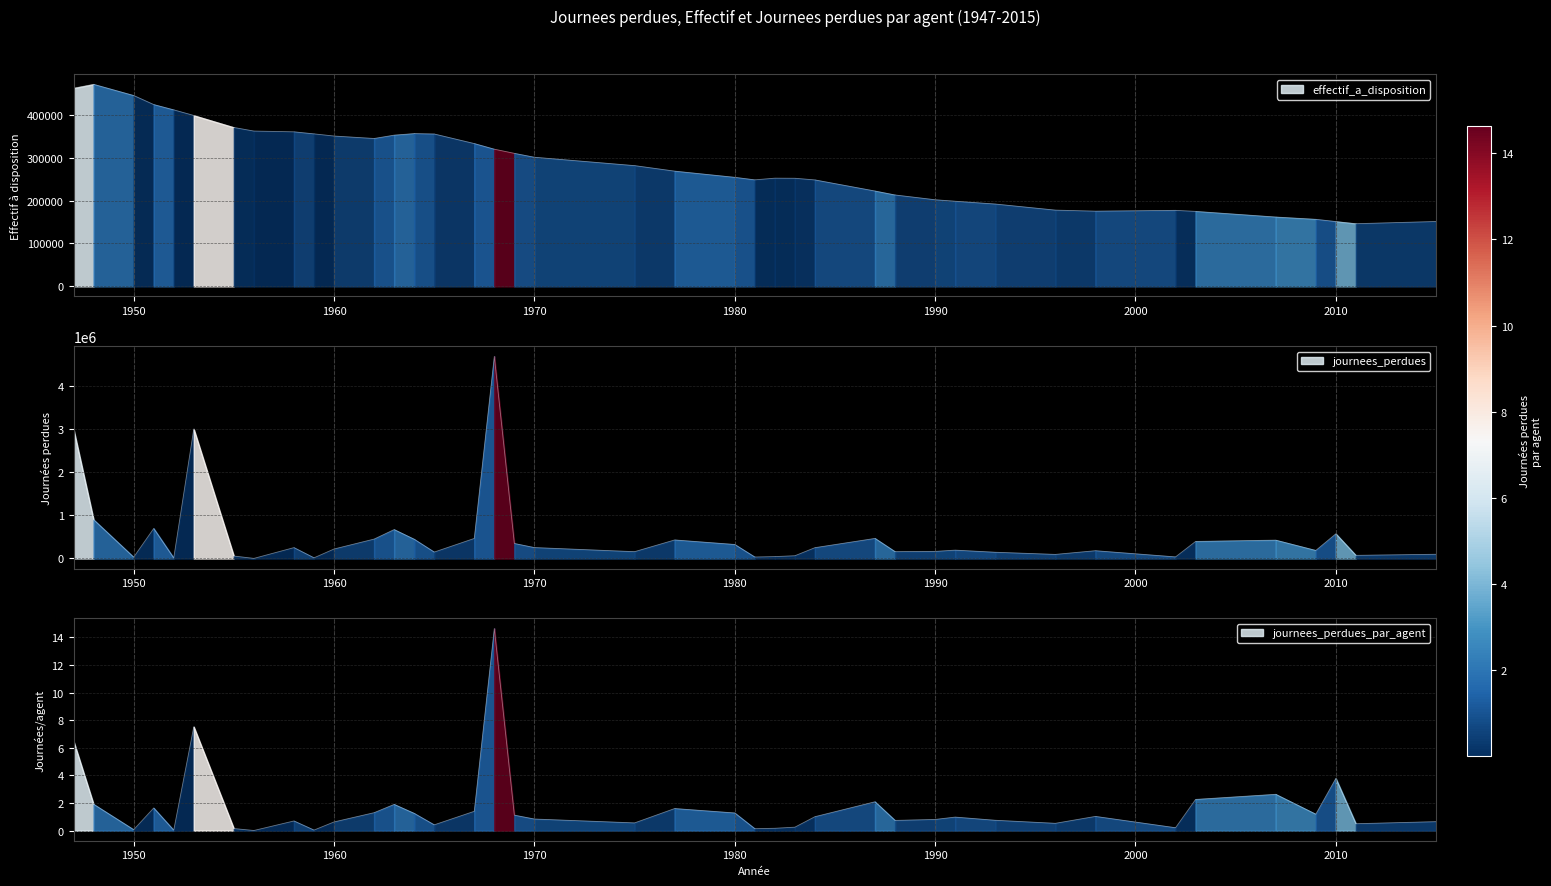

Is the value of journees_perdues_par_agent at 1980 greater than the value of journees_perdues at 1969?

No